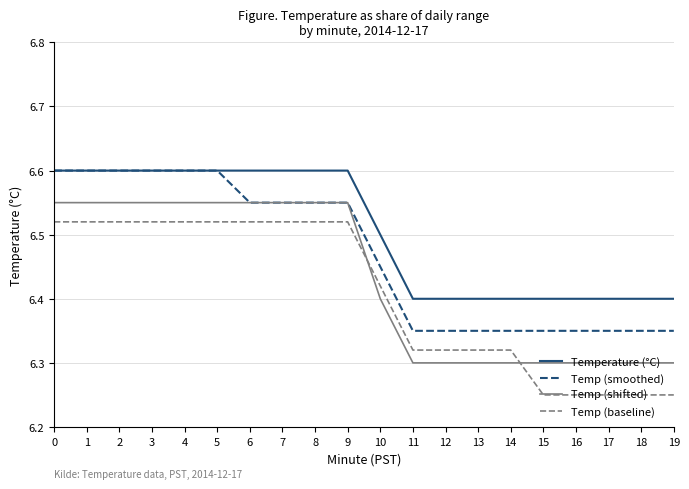

What is the greatest value displayed?

6.6